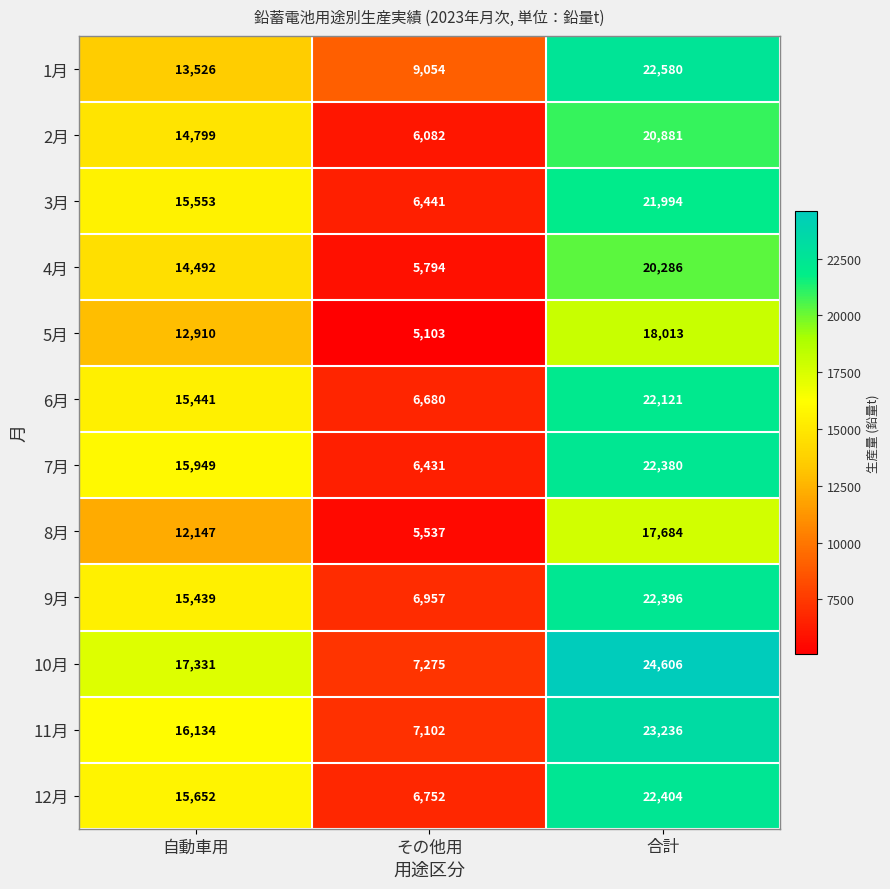

What is the spread (max minus min) of values at 合計?

6922